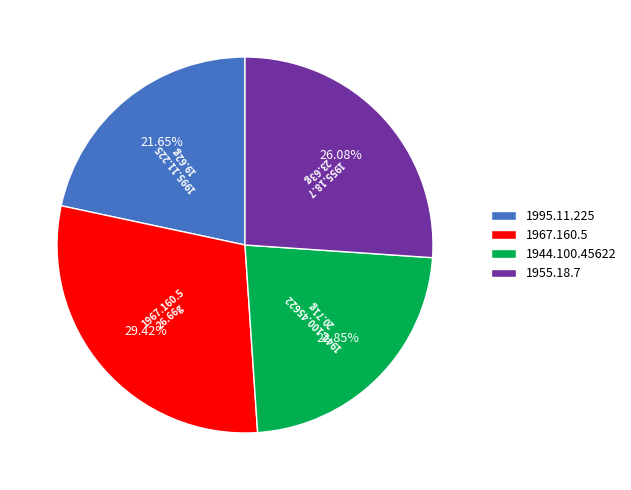

Count the number of slices in the pie.

4